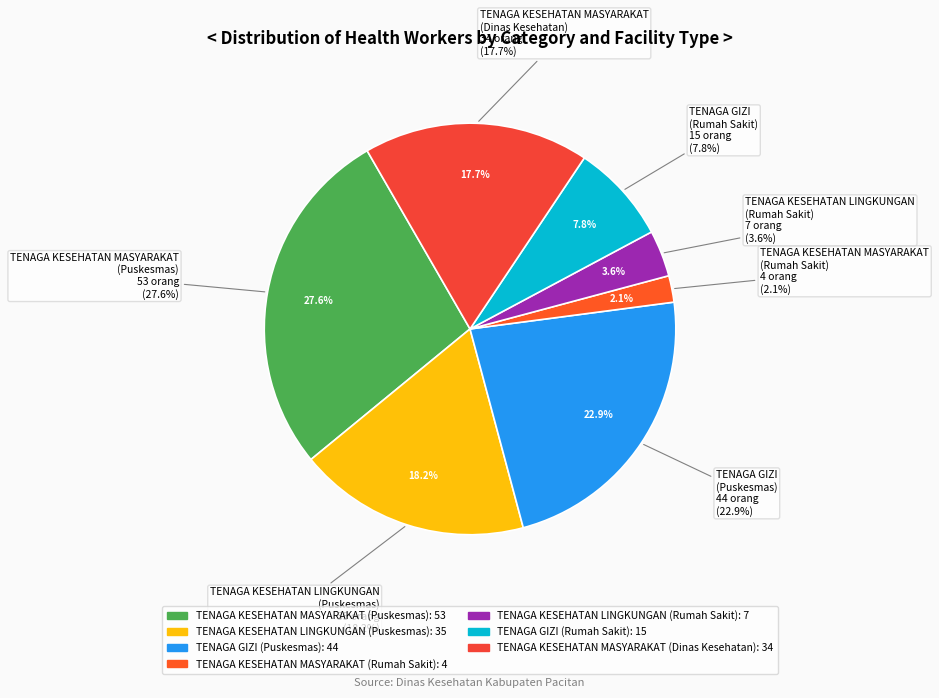

What percentage is NOT represented by TENAGA KESEHATAN MASYARAKAT (Puskesmas)?

72.4%